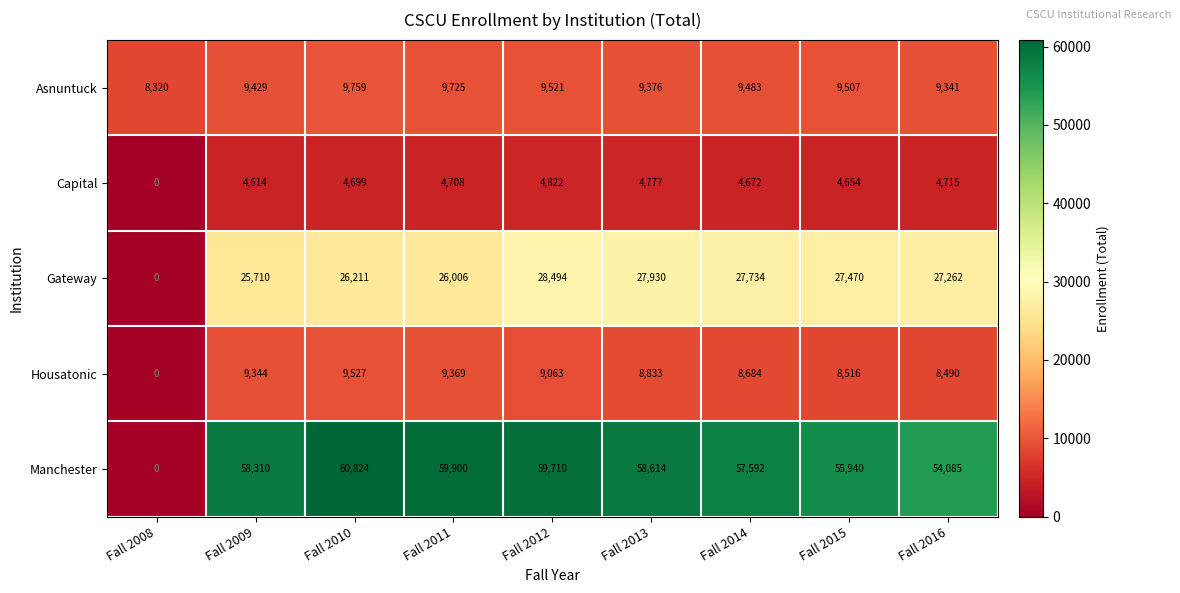

What is the minimum value for Asnuntuck?

8320